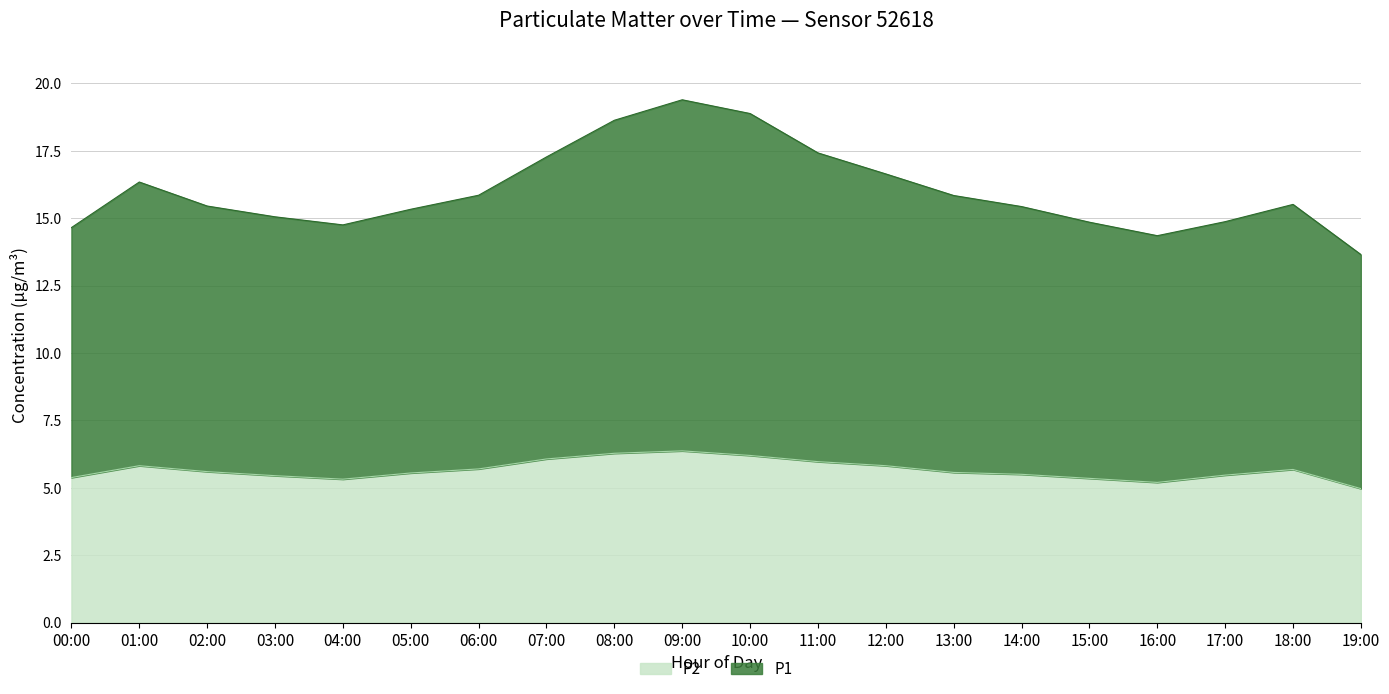

Reading left to right, extract all data points from this chart.

P1: 00:00=14.6	01:00=16.3	02:00=15.4	03:00=15.1	04:00=14.8	05:00=15.3	06:00=15.9	07:00=17.3	08:00=18.6	09:00=19.4	10:00=18.9	11:00=17.4	12:00=16.6	13:00=15.8	14:00=15.4	15:00=14.8	16:00=14.4	17:00=14.9	18:00=15.5	19:00=13.6
P2: 00:00=5.4	01:00=5.8	02:00=5.6	03:00=5.5	04:00=5.3	05:00=5.5	06:00=5.7	07:00=6.1	08:00=6.3	09:00=6.4	10:00=6.2	11:00=6.0	12:00=5.8	13:00=5.6	14:00=5.5	15:00=5.3	16:00=5.2	17:00=5.5	18:00=5.7	19:00=5.0